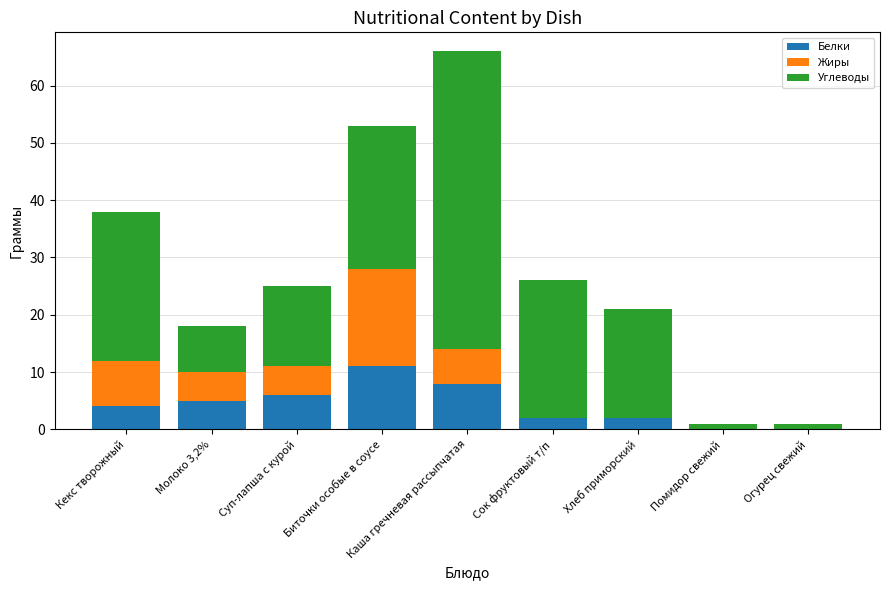

The Белки series shows 1 at Молоко 3,2%. True or false?

False